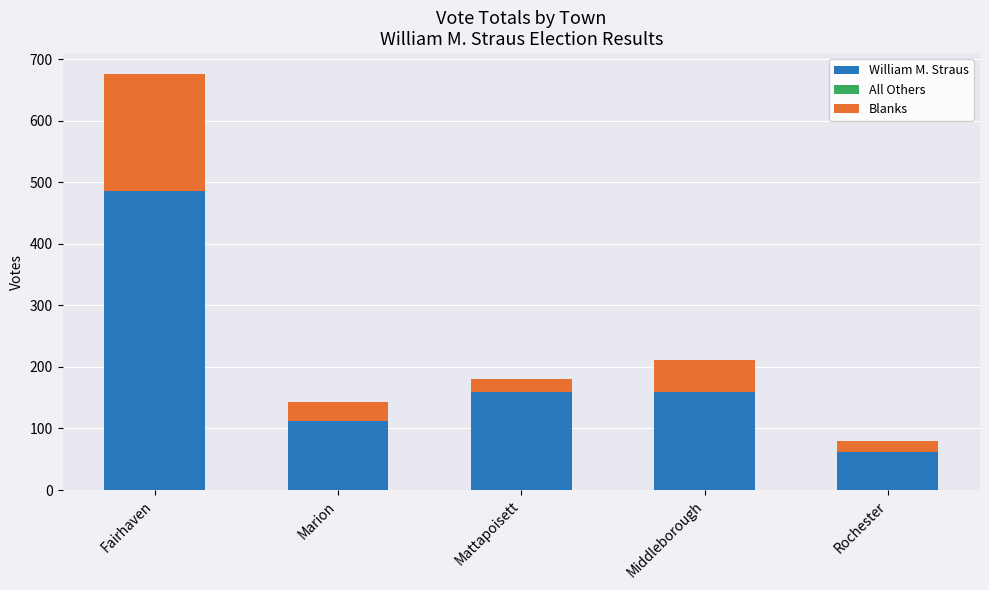

What is the maximum value for William M. Straus?

485